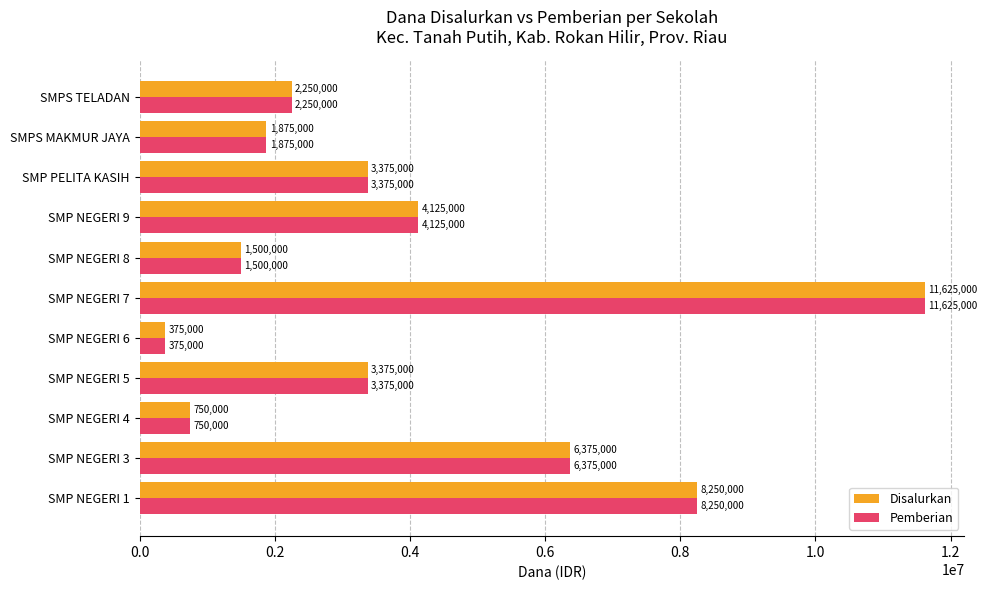

Is it true that Disalurkan equals 3375000 at SMP NEGERI 5?

True